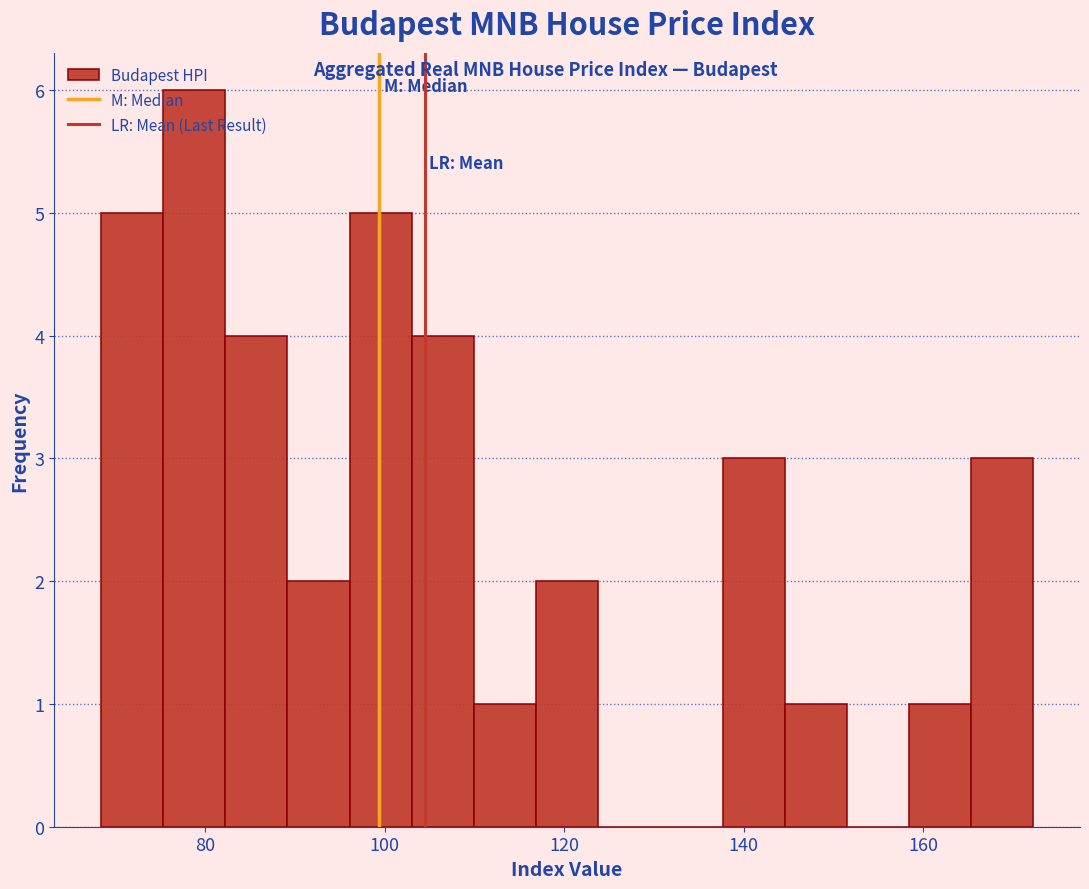

Read against the x-axis, roughly where is the centre of the tallest bar?

78